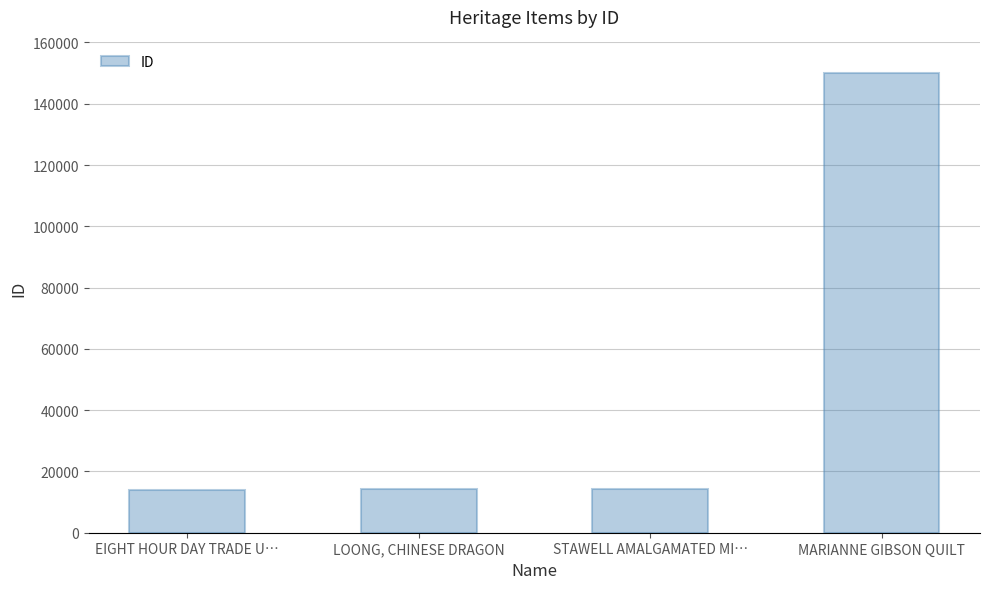

What is the change in value from EIGHT HOUR DAY TRADE U… to STAWELL AMALGAMATED MI…?

+266